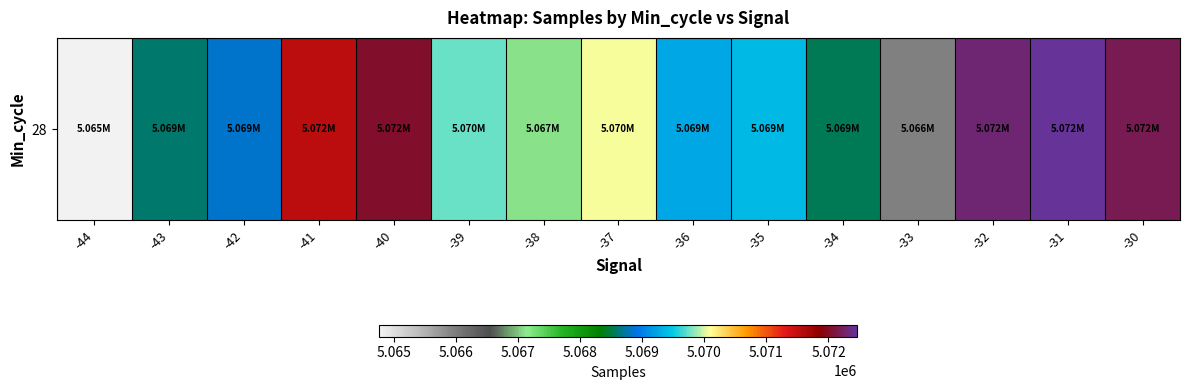

Is it true that the value at -37 is 5070072.0?

True